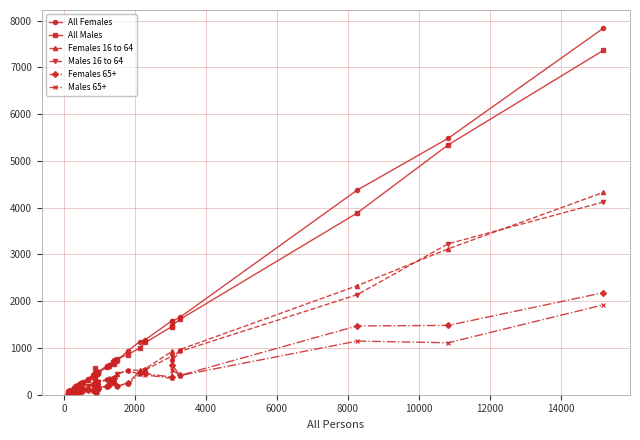

Which series has the largest range (max minus min)?

All Females